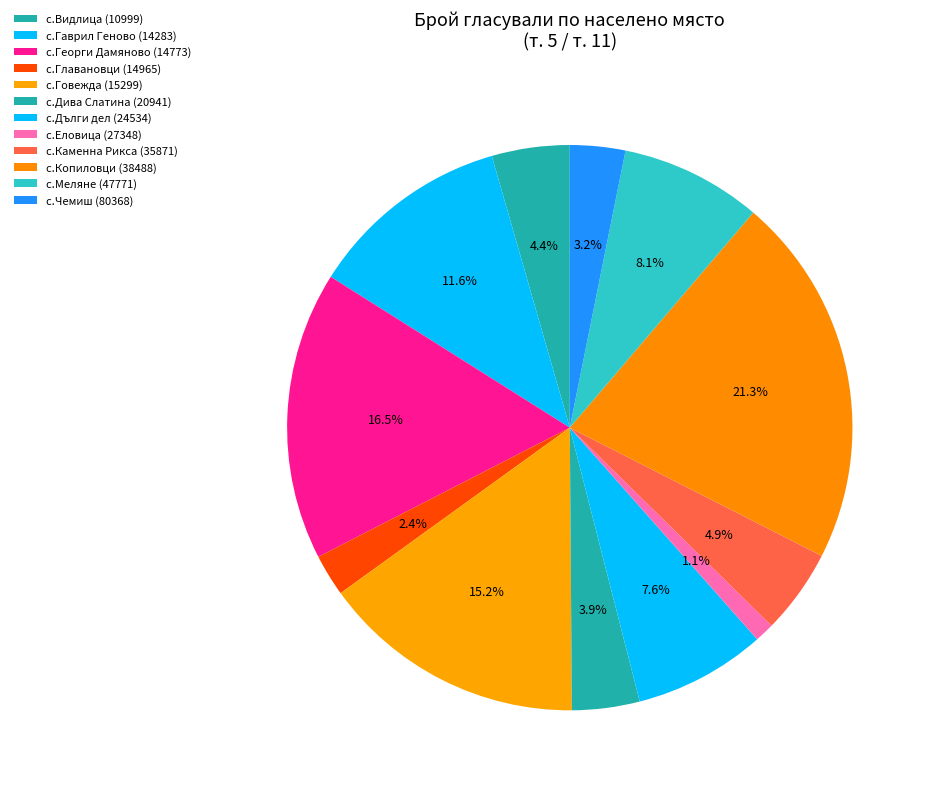

What is the total percentage of с.Гаврил Геново (14283) and с.Дива Слатина (20941)?

15.5%